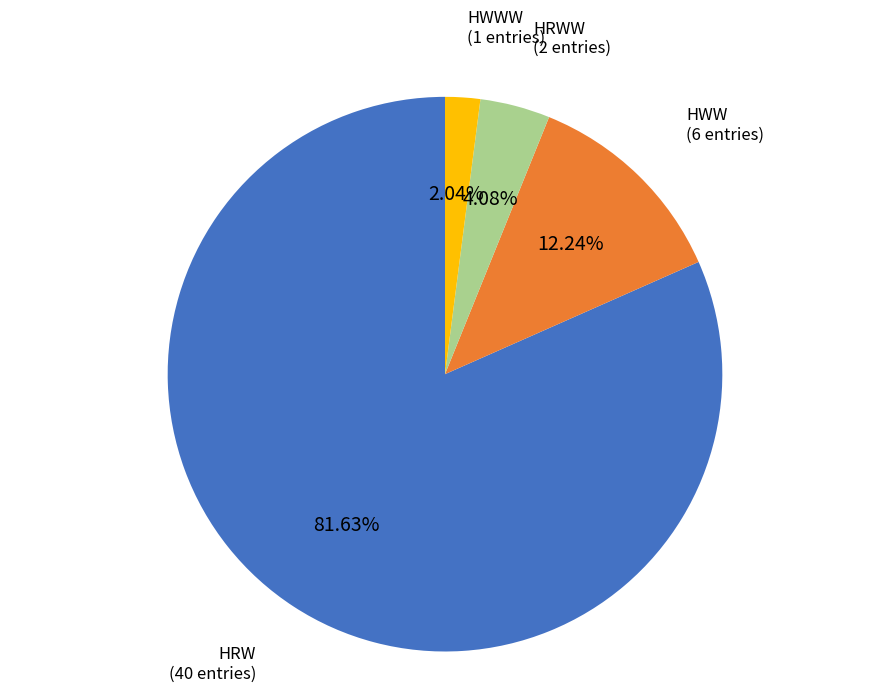

Does any single category account for the majority?

Yes